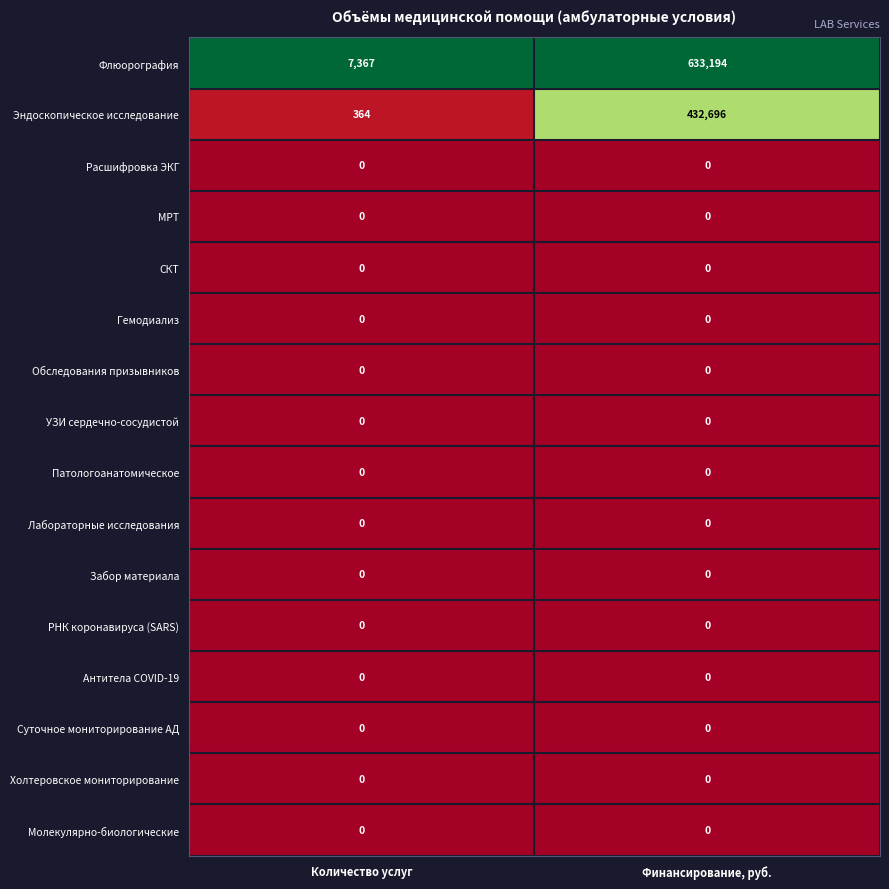

Between Количество услуг and Финансирование, руб., which series saw the biggest shift?

Флюорография